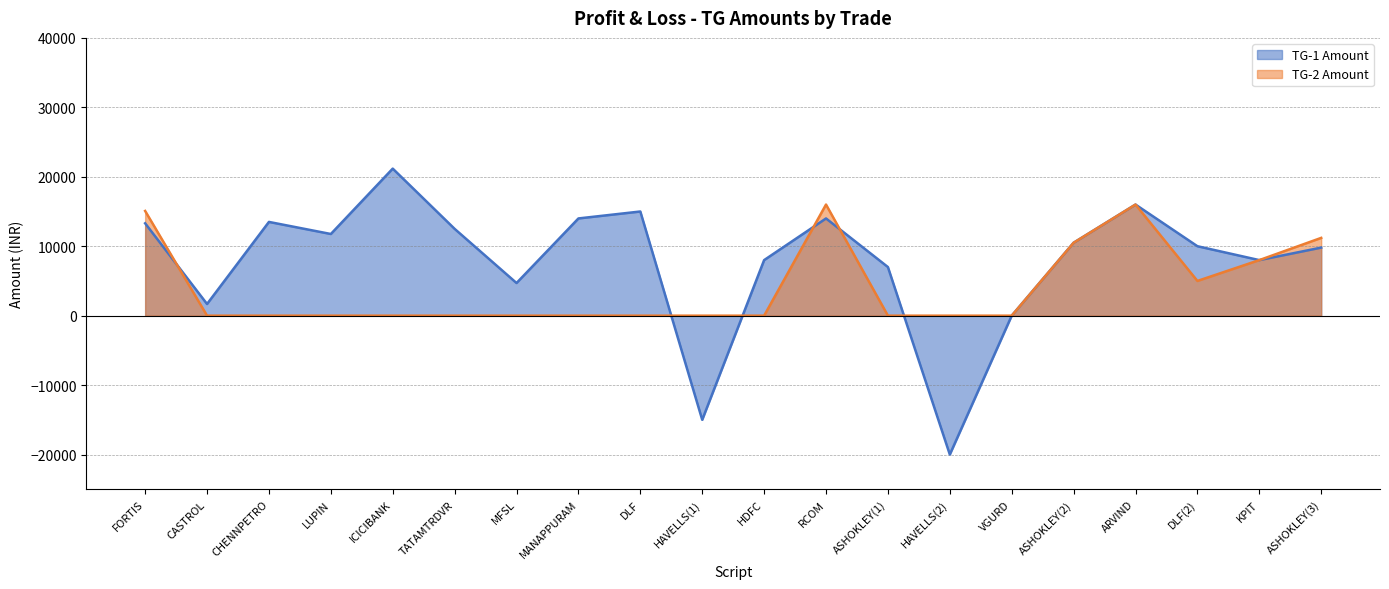

At how many categories does at least one series exceed -11655?

20